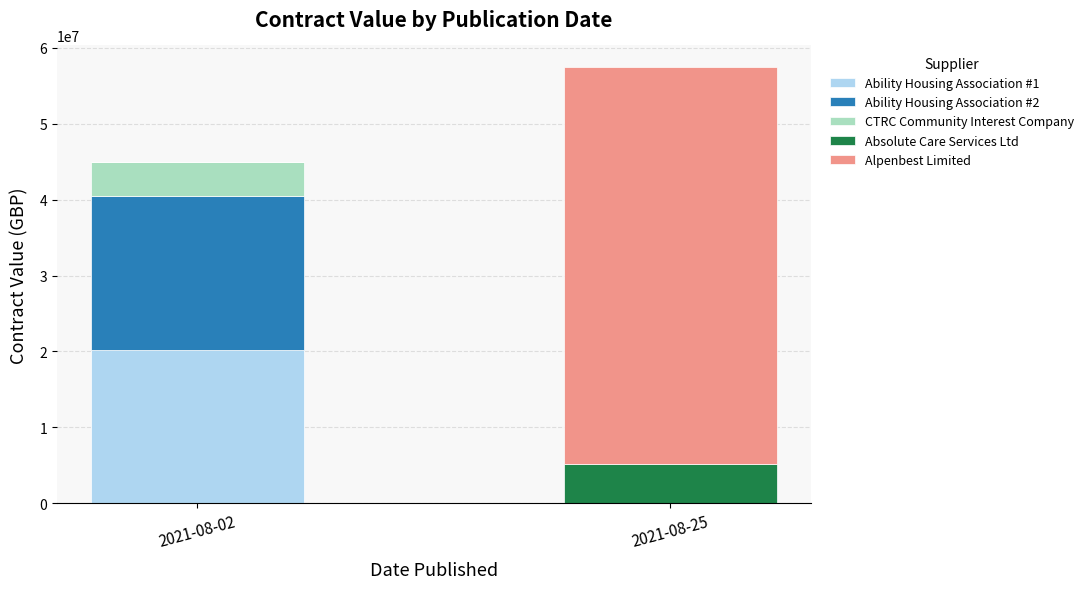

At which label does Ability Housing Association #1 reach its peak?

2021-08-02